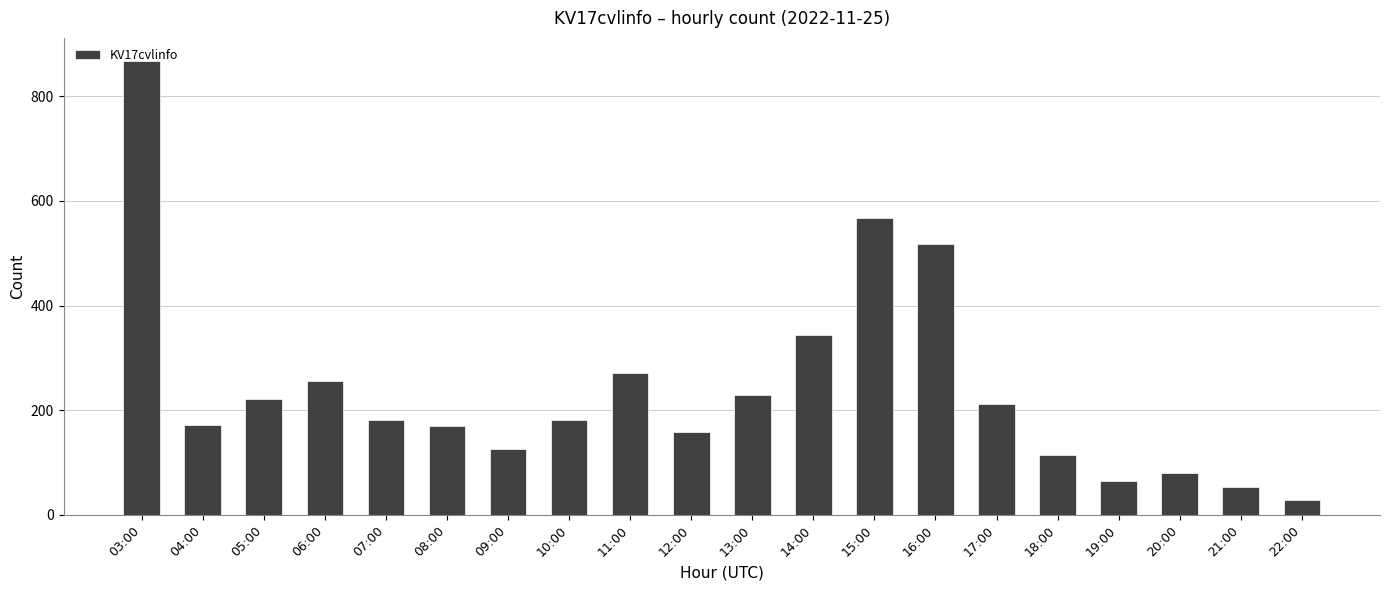

What is the average value?

241